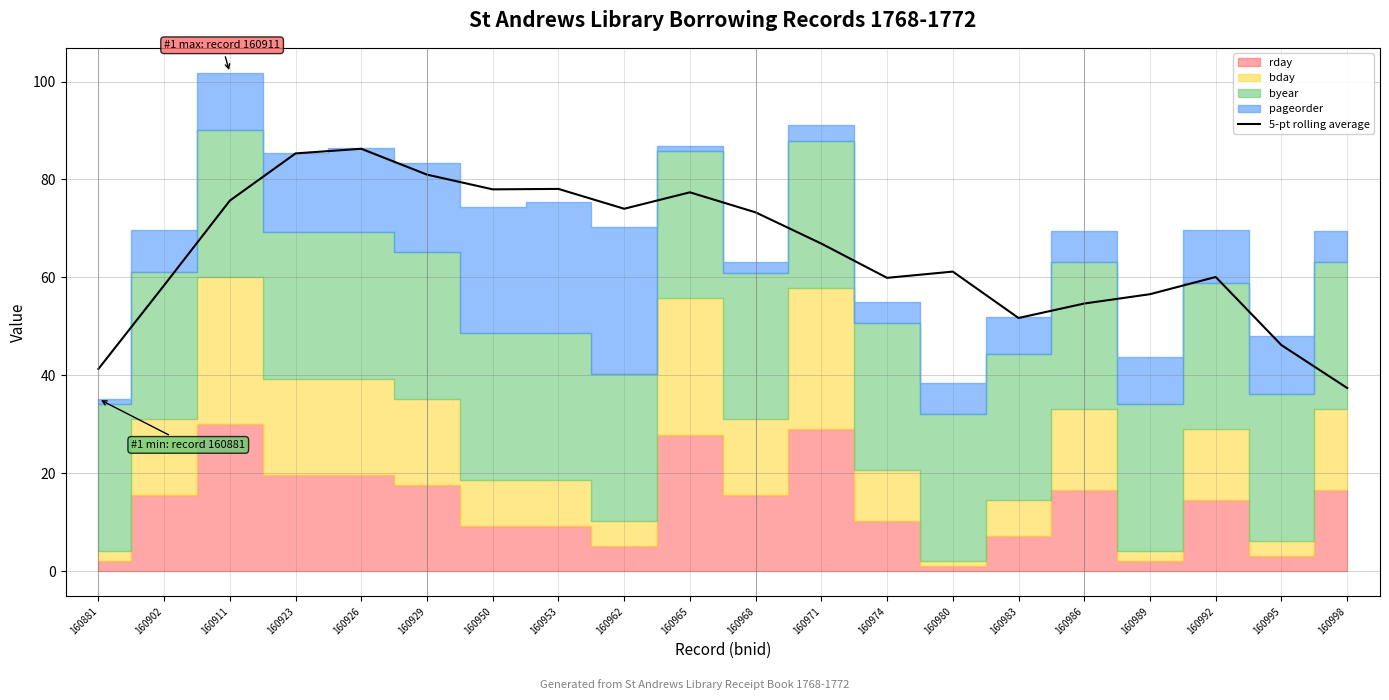

Read the value at 160983.

51.7